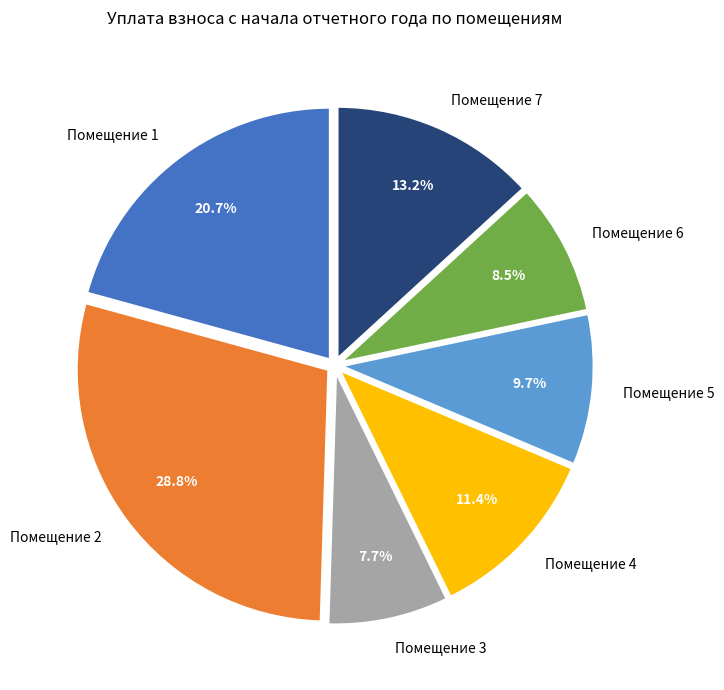

Which has a higher value, Помещение 2 or Помещение 6?

Помещение 2